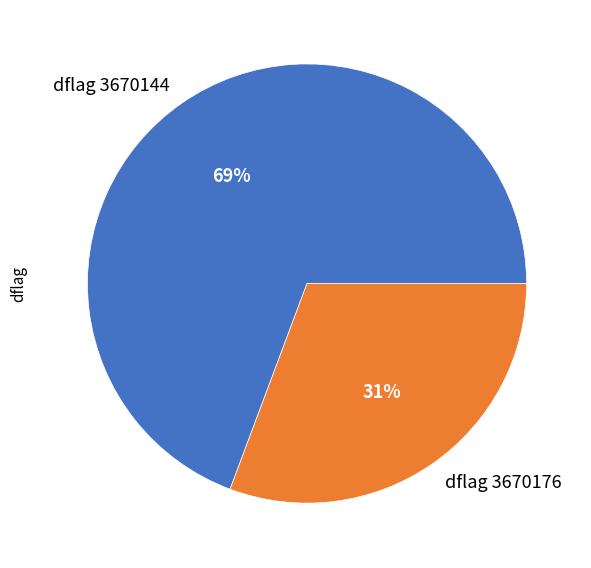

To the nearest percent, what is the average slice percentage?

50%